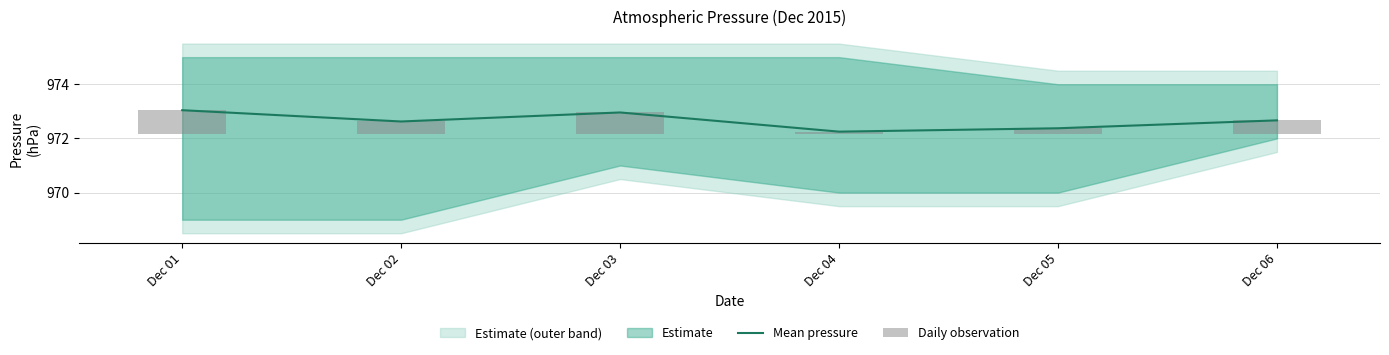

What value does the Mean pressure series have at Dec 01?

973.0